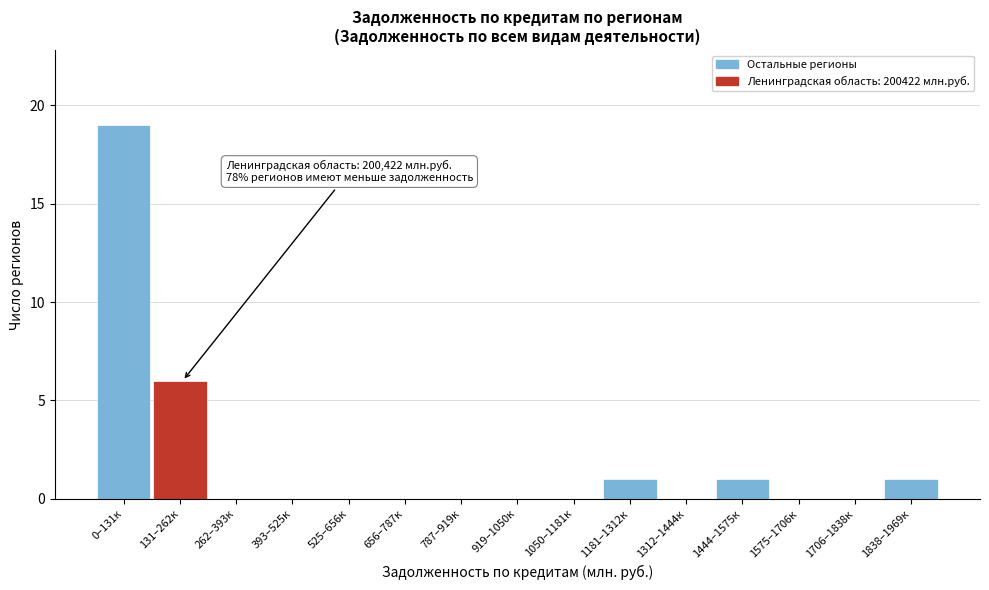

Reading left to right, extract all data points from this chart.

0–131к=19	131–262к=6	262–393к=0	393–525к=0	525–656к=0	656–787к=0	787–919к=0	919–1050к=0	1050–1181к=0	1181–1312к=1	1312–1444к=0	1444–1575к=1	1575–1706к=0	1706–1838к=0	1838–1969к=1